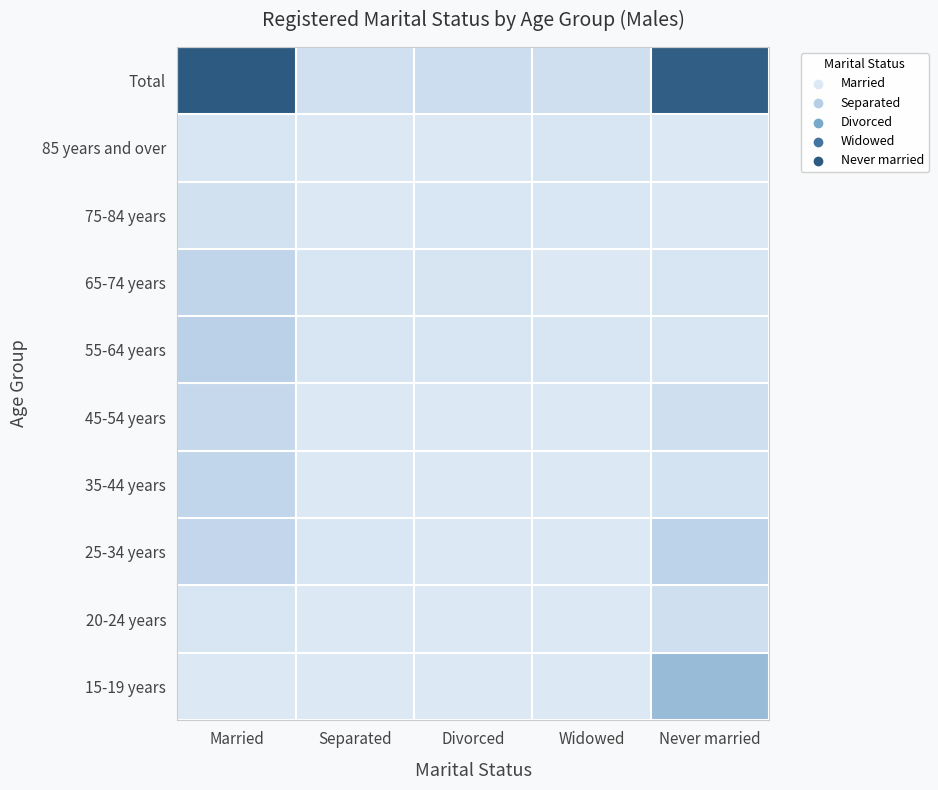

What is the total value across all series at Widowed?

27